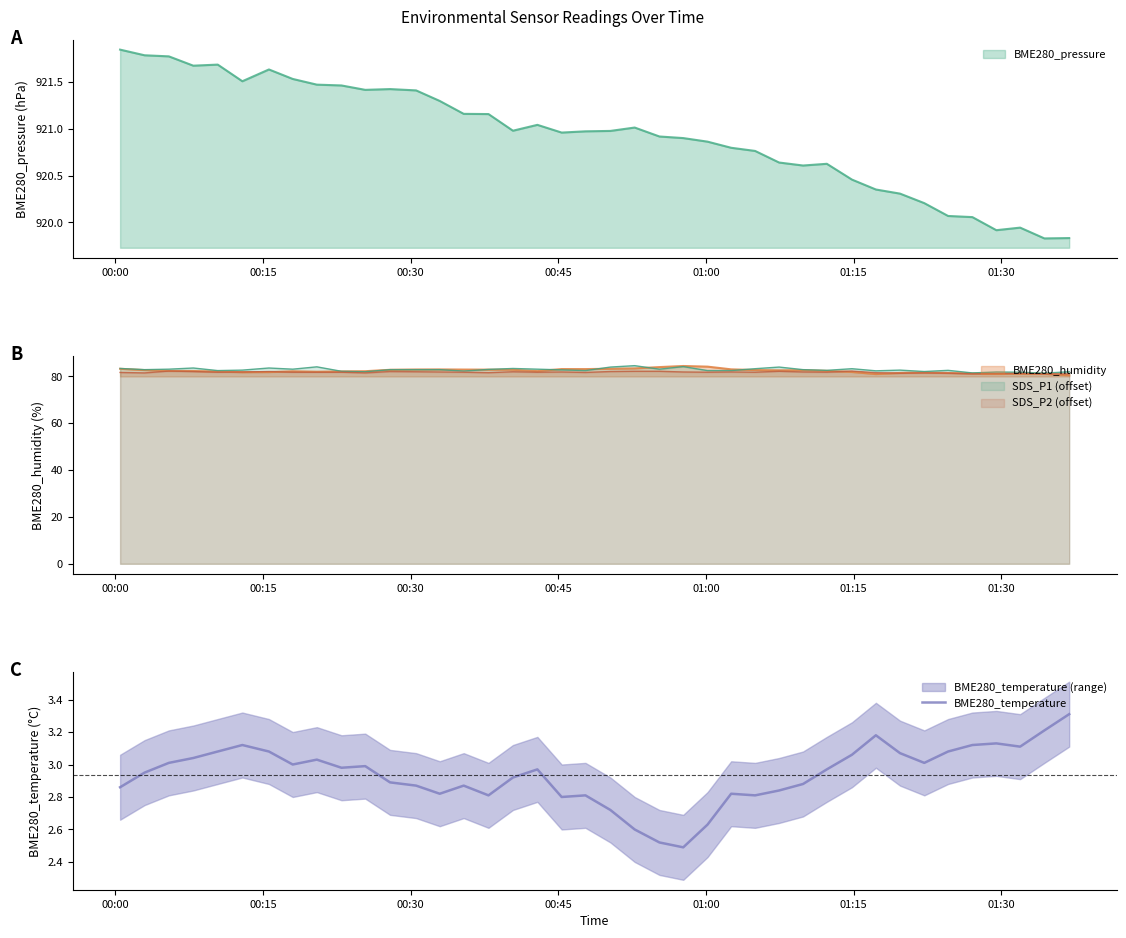

What is the maximum value shown in the chart?

3.3